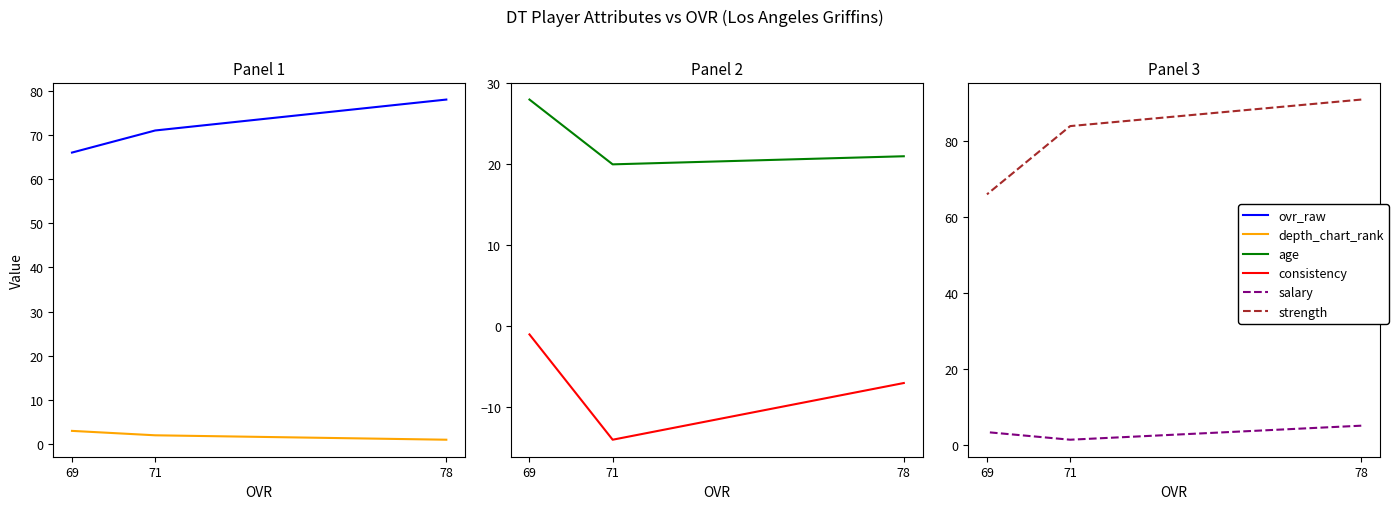

Rank the series by their maximum value, from lowest to highest.

consistency, depth_chart_rank, salary, age, ovr_raw, strength